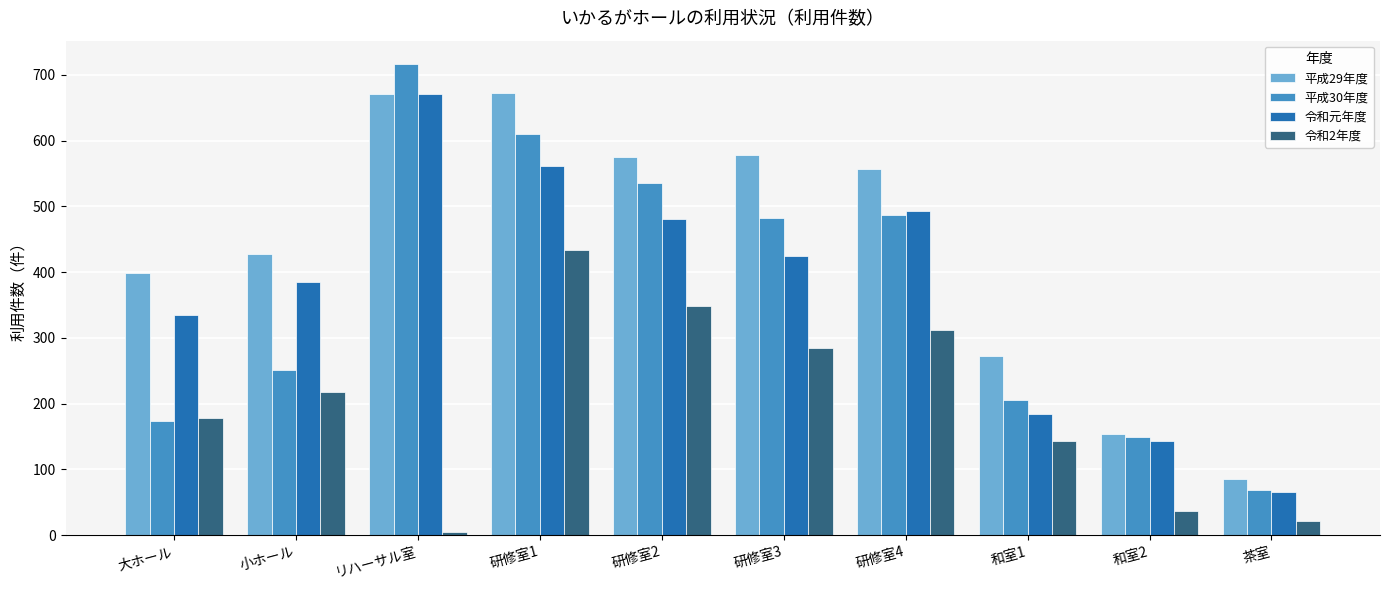

Which category has the lowest value across all series?

リハーサル室